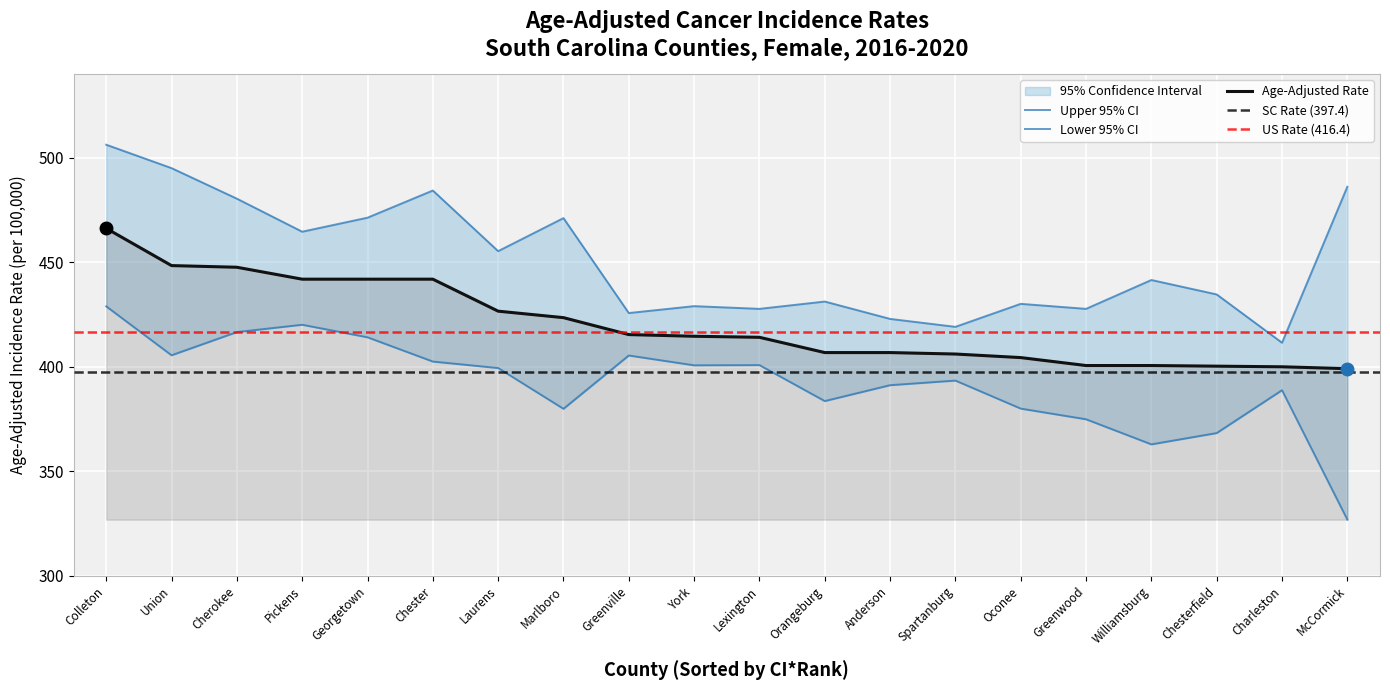

Is it true that Upper 95% CI equals 713.9 at Anderson?

False